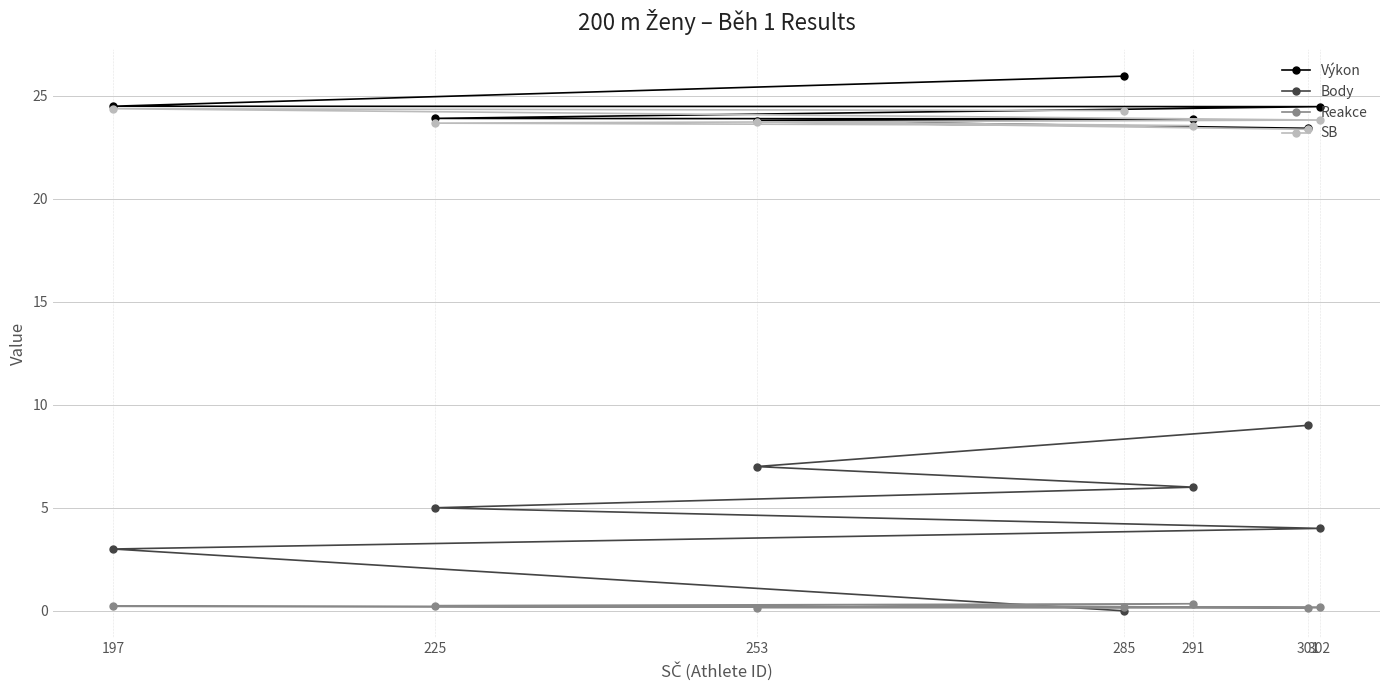

At which category does the chart reach its minimum across all series?

285